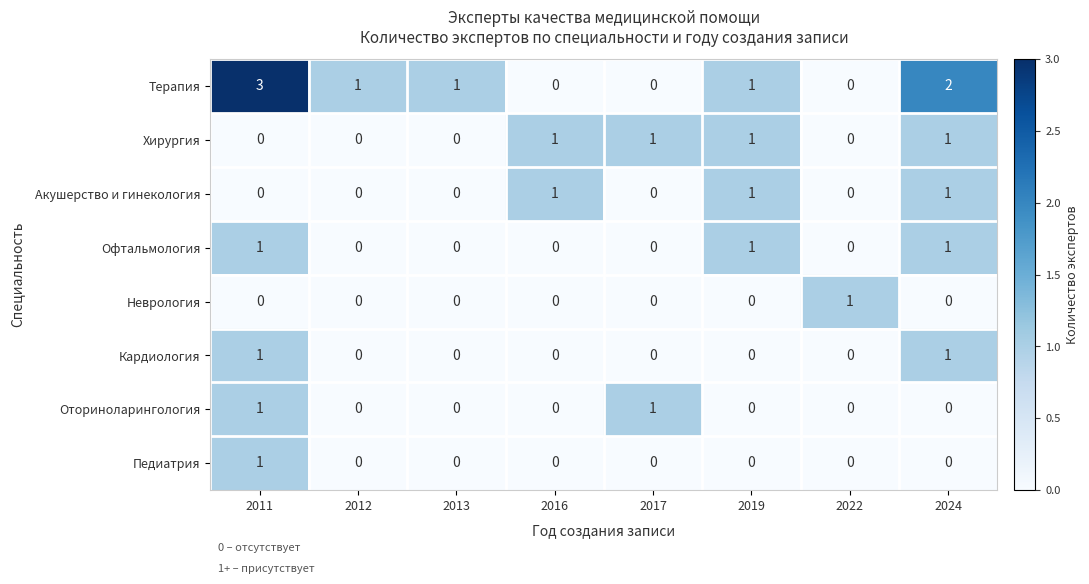

At which category does the chart reach its peak across all series?

2011